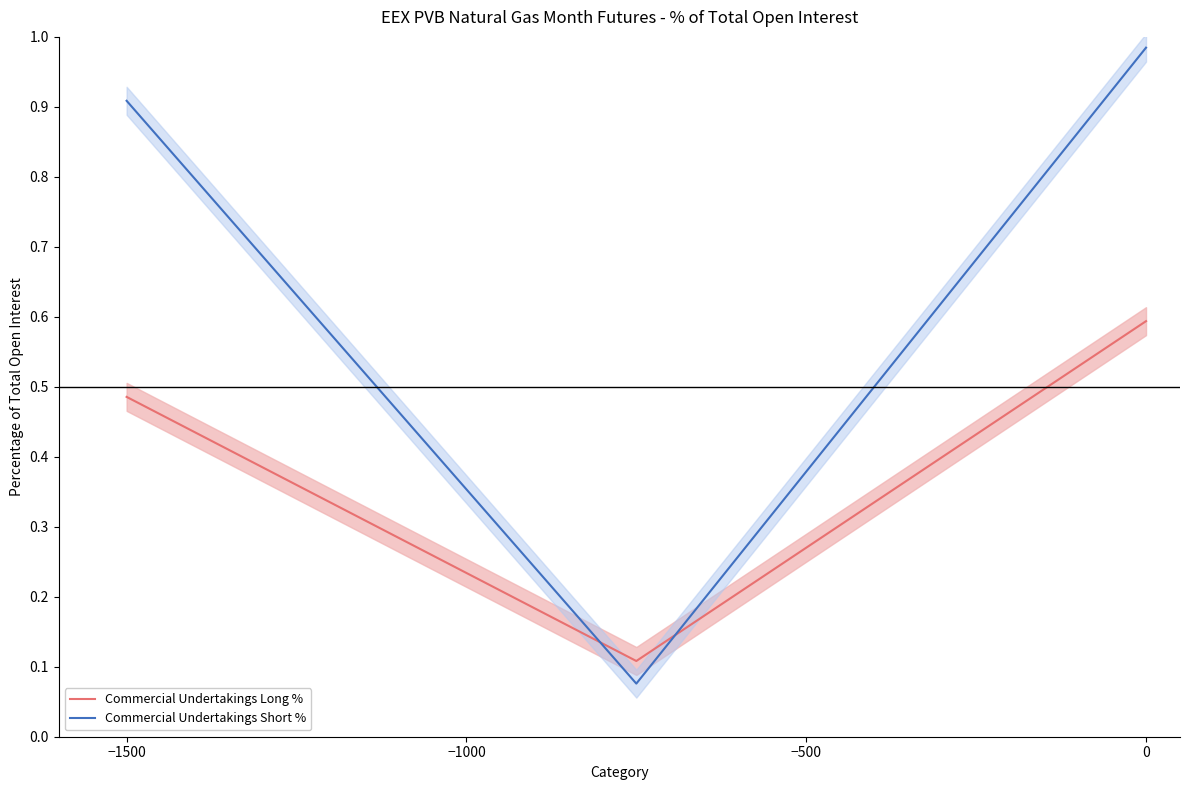

How many distinct data groups are displayed?

2